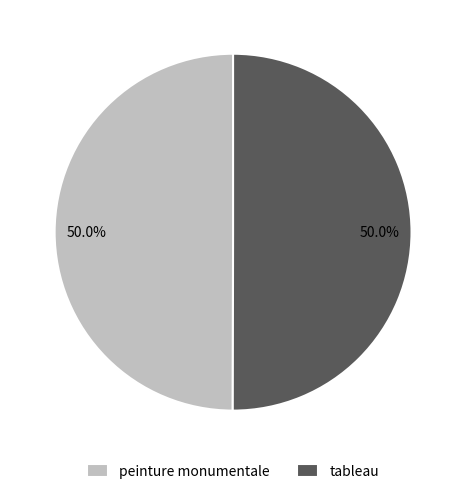

Is the sum of peinture monumentale and tableau greater than half?

Yes